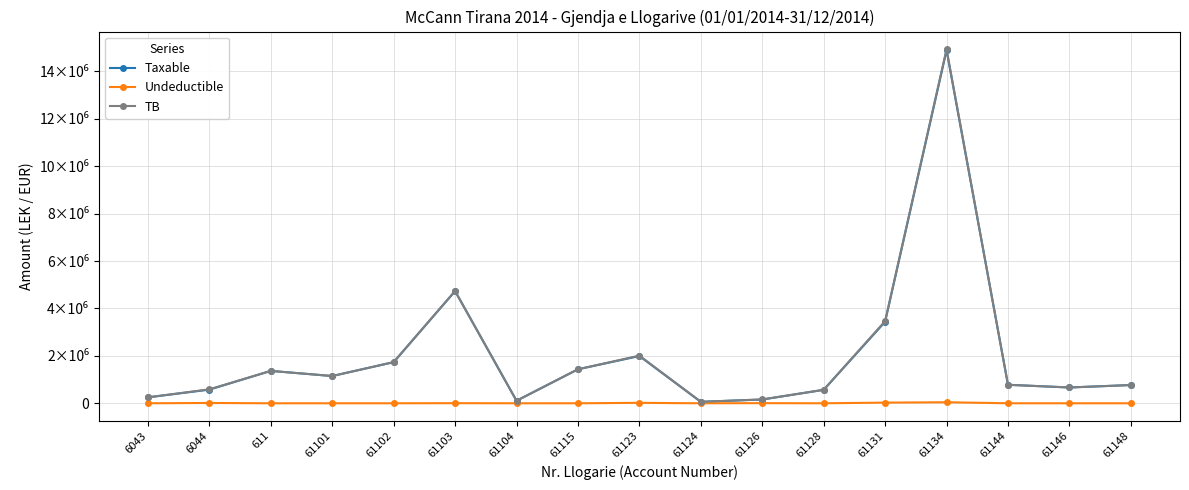

Is the value of Taxable at 61101 greater than the value of TB at 61124?

Yes